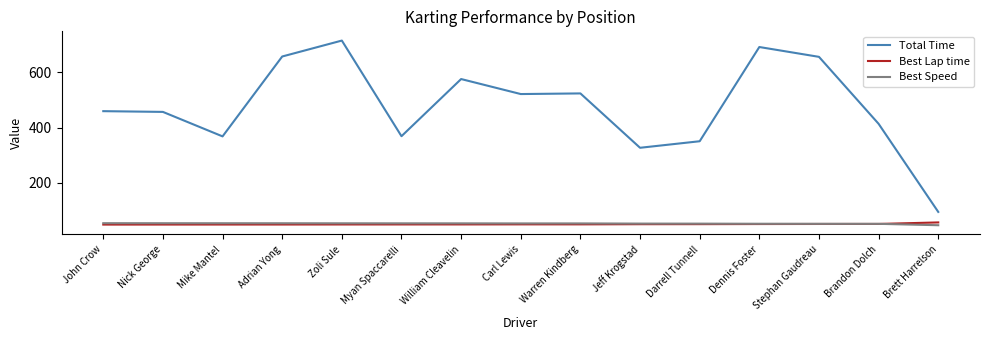

Which series has the widest spread of values?

Total Time